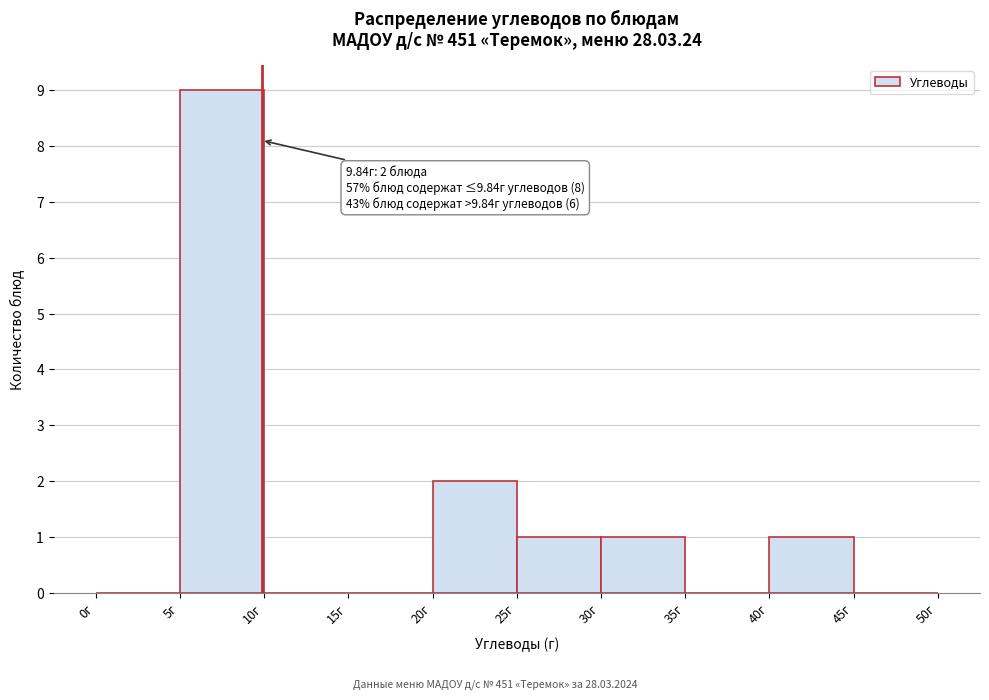

Which range on the x-axis has the tallest bar?

5 to 10